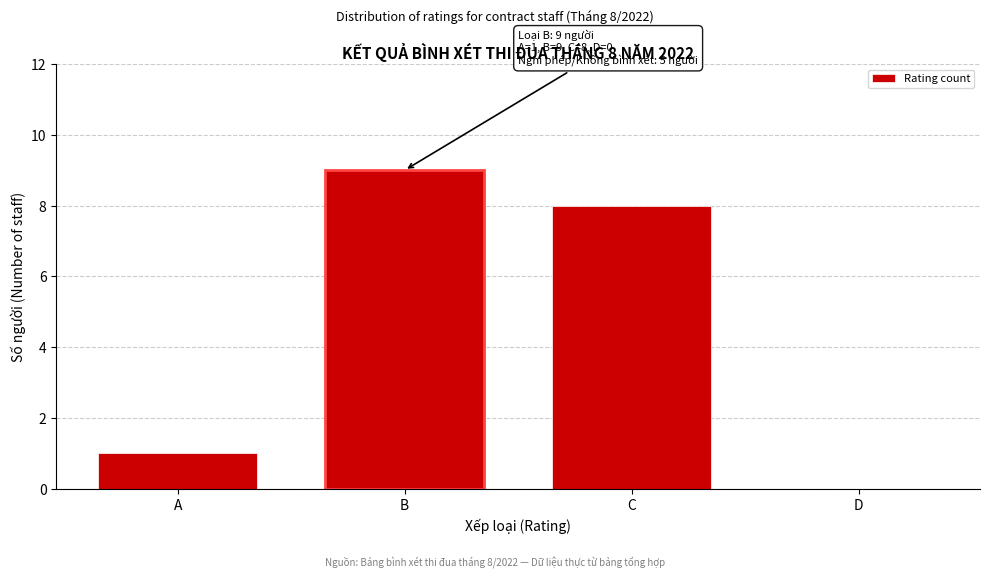

Reading left to right, list all the values displayed in this chart.

A=1	B=9	C=8	D=0